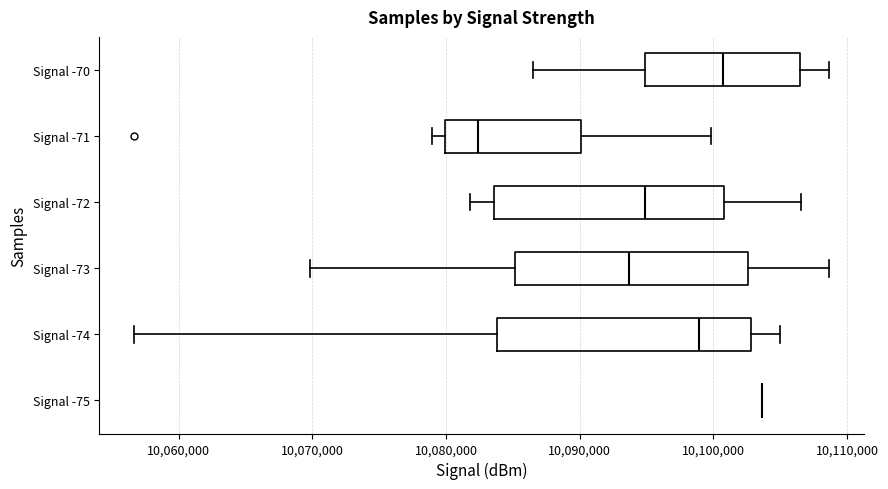

Reading bottom to top, transcribe this box plot: for each box, give where its median line is, the range the box spans, and where its two whiskers end, as read against the x-axis. The values are not printed on the chart, so give them approximately, as read against the axis.

Signal -75: box collapsed to a line at 10104000, whiskers 10104000 to 10104000
Signal -74: median 10099000, box 10084000 to 10103000, whiskers 10057000 to 10105000
Signal -73: median 10094000, box 10085000 to 10103000, whiskers 10070000 to 10109000
Signal -72: median 10095000, box 10084000 to 10101000, whiskers 10082000 to 10107000
Signal -71: median 10082000, box 10080000 to 10090000, whiskers 10079000 to 10100000
Signal -70: median 10101000, box 10095000 to 10106000, whiskers 10087000 to 10109000